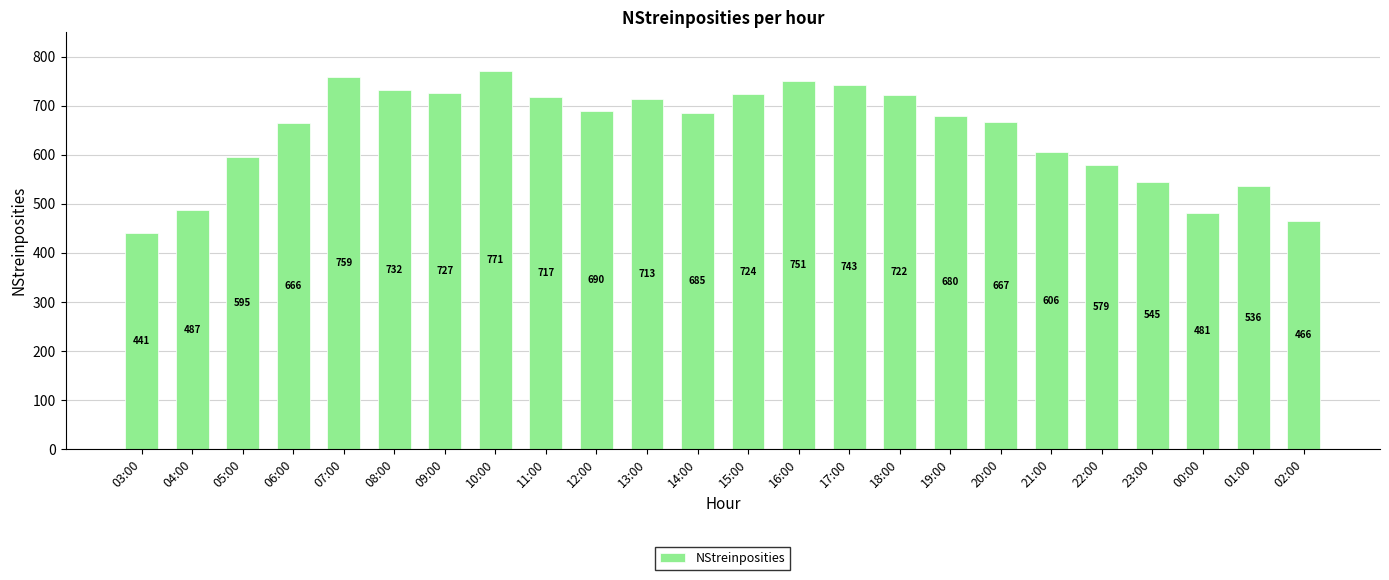

What is the sum of the values at 04:00 and 23:00?

1032